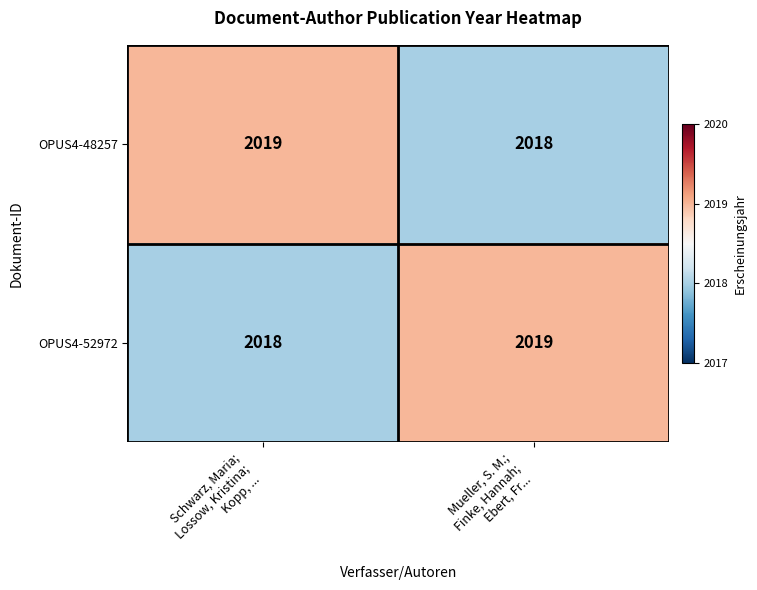

What is the lowest value of the OPUS4-48257 series?

2018